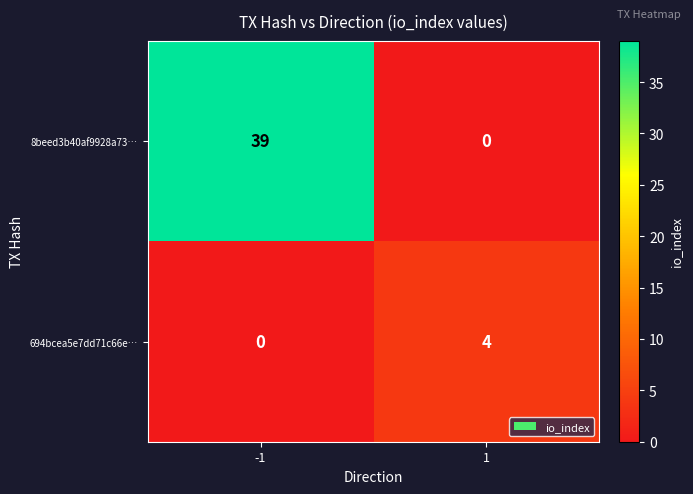

How many data points does each series have?

2